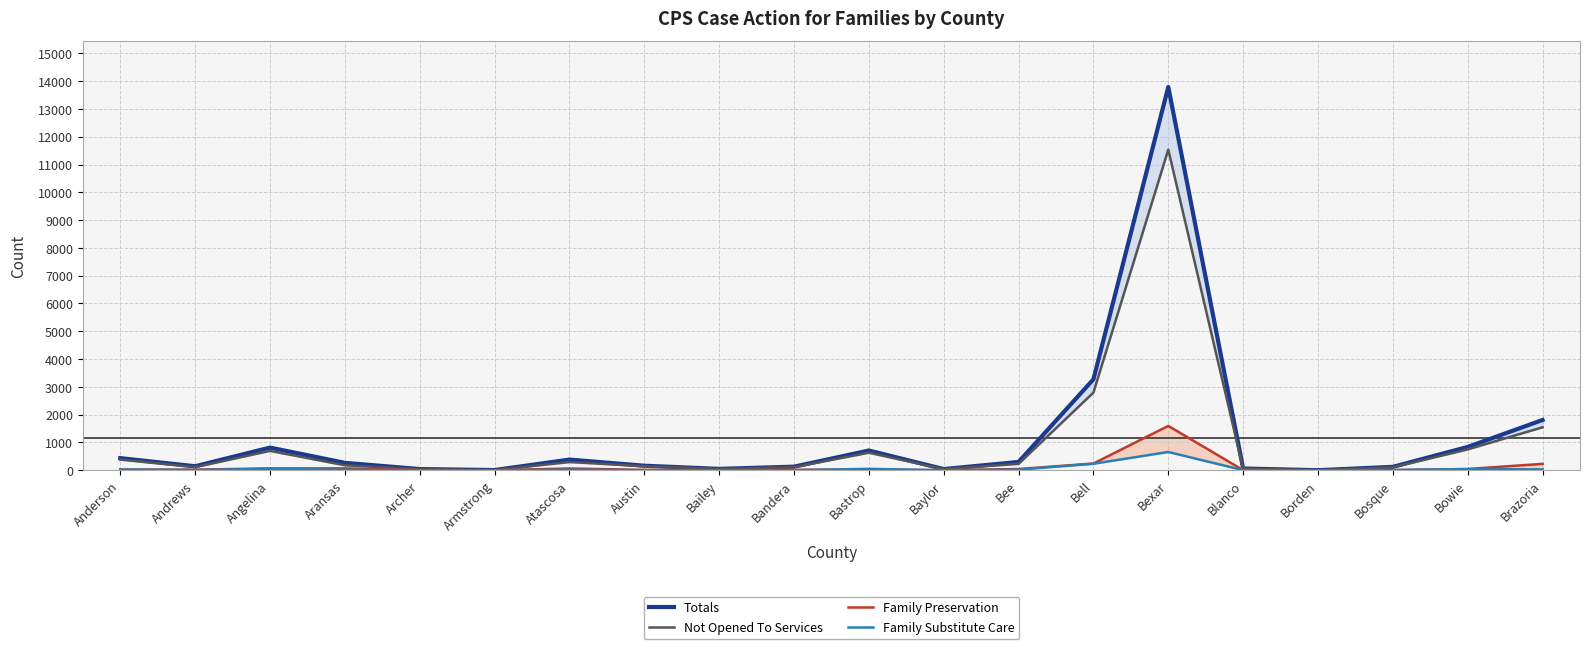

Reading left to right, list all the values displayed in this chart.

Totals: Anderson=437	Andrews=145	Angelina=817	Aransas=268	Archer=44	Armstrong=8	Atascosa=385	Austin=164	Bailey=51	Bandera=130	Bastrop=711	Baylor=44	Bee=300	Bell=3273	Bexar=13790	Blanco=64	Borden=3	Bosque=124	Bowie=840	Brazoria=1810
Not Opened To Services: Anderson=384	Andrews=112	Angelina=698	Aransas=180	Archer=37	Armstrong=5	Atascosa=297	Austin=145	Bailey=49	Bandera=113	Bastrop=632	Baylor=42	Bee=231	Bell=2795	Bexar=11535	Blanco=54	Borden=3	Bosque=107	Bowie=751	Brazoria=1547
Family Preservation: Anderson=28	Andrews=21	Angelina=69	Aransas=69	Archer=5	Armstrong=2	Atascosa=65	Austin=14	Bailey=1	Bandera=16	Bastrop=27	Baylor=1	Bee=46	Bell=243	Bexar=1596	Blanco=6	Borden=0	Bosque=6	Bowie=46	Brazoria=231
Family Substitute Care: Anderson=25	Andrews=12	Angelina=50	Aransas=19	Archer=2	Armstrong=1	Atascosa=23	Austin=5	Bailey=1	Bandera=1	Bastrop=52	Baylor=1	Bee=23	Bell=235	Bexar=659	Blanco=4	Borden=0	Bosque=11	Bowie=43	Brazoria=32